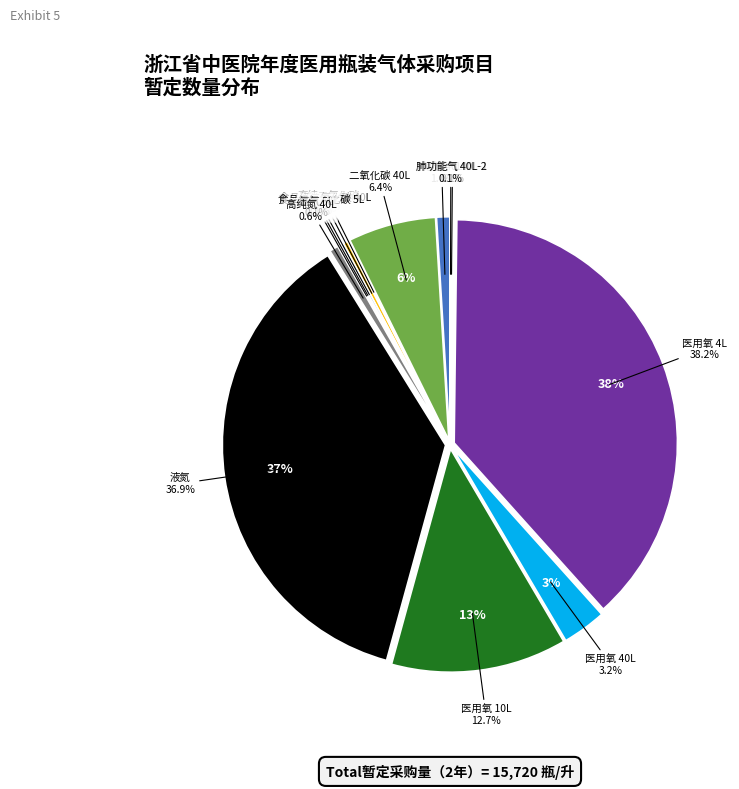

Which slice is the smallest?

肺功能气 40L-1